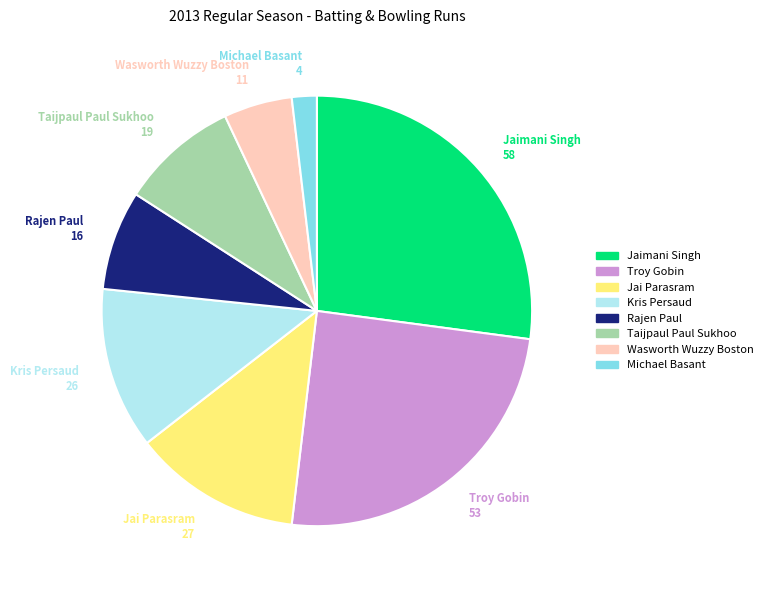

Approximately how many times larger is the value at Troy Gobin compared to Jai Parasram?

2.0